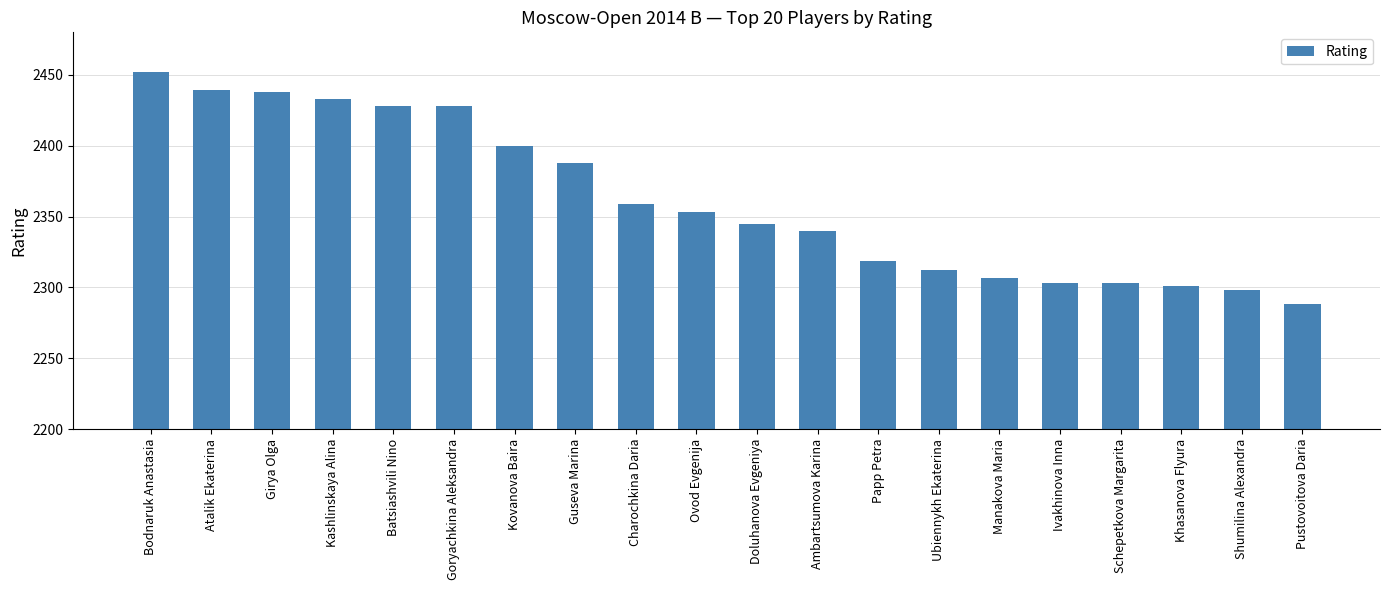

What is the sum of the values at Bodnaruk Anastasia and Girya Olga?

4890